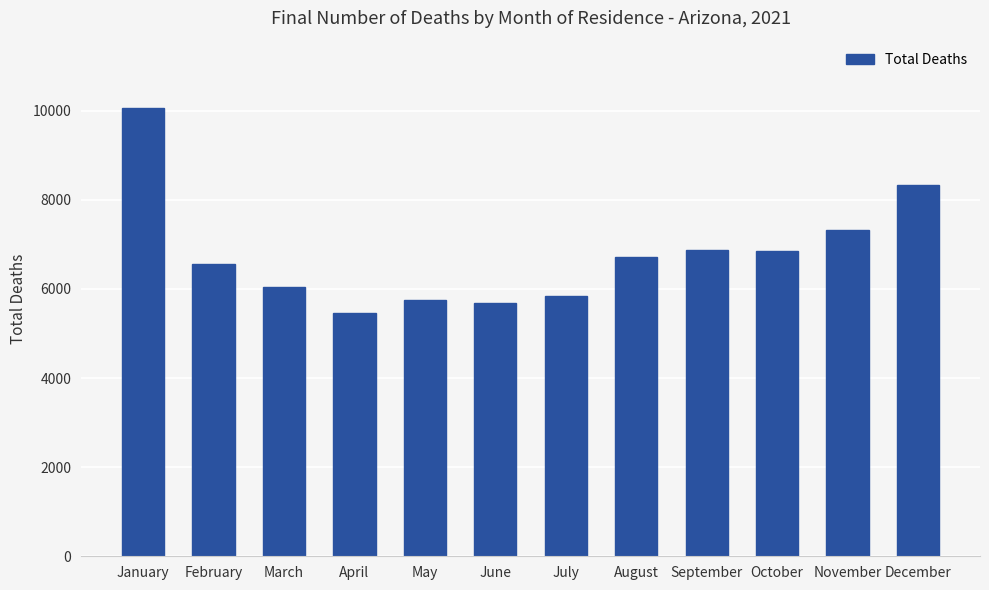

Between December and May, which is larger?

December